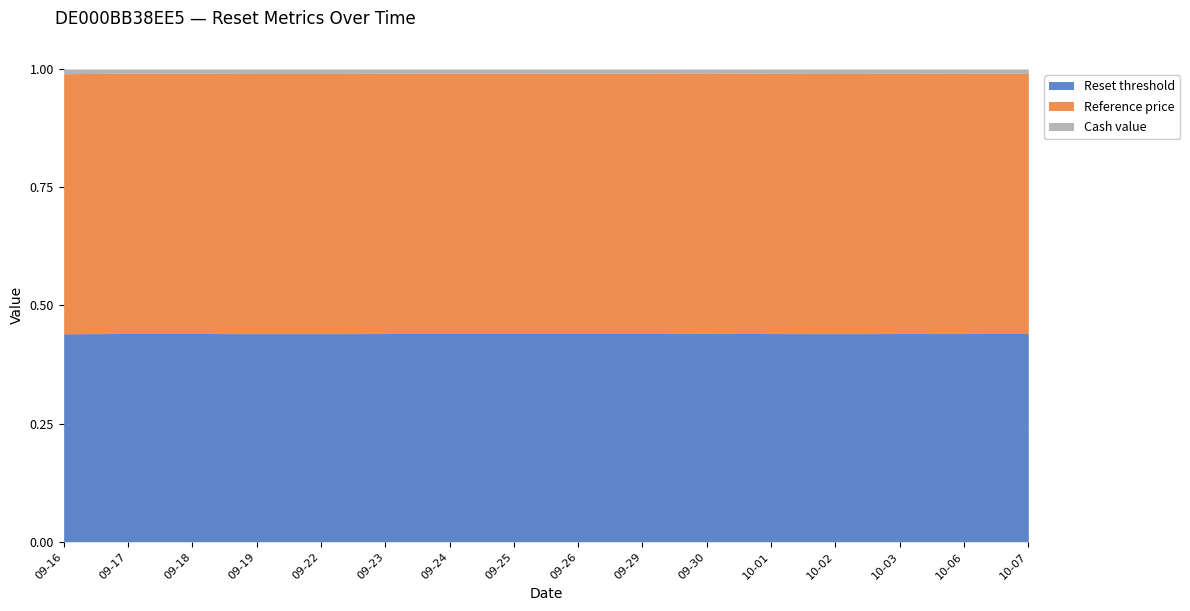

At which category does the chart reach its minimum across all series?

2025-09-30